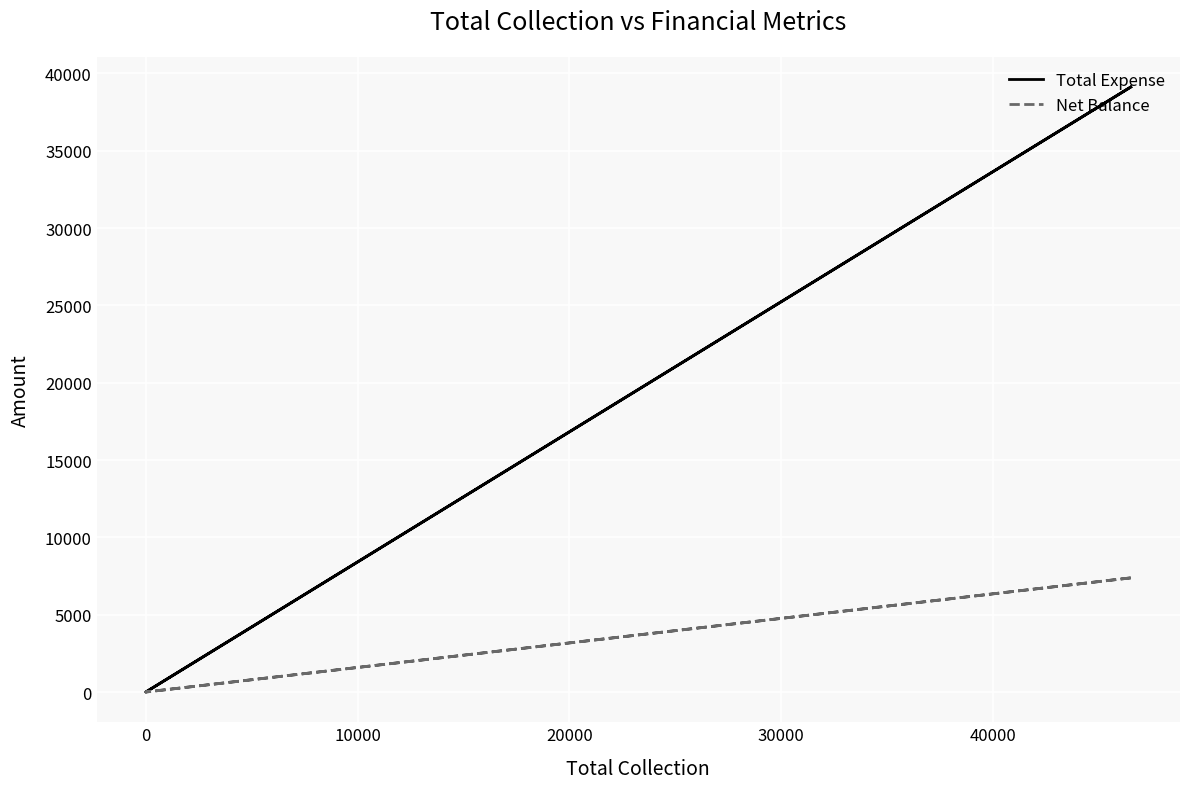

True or false: Total Expense and Net Balance intersect in this chart.

False